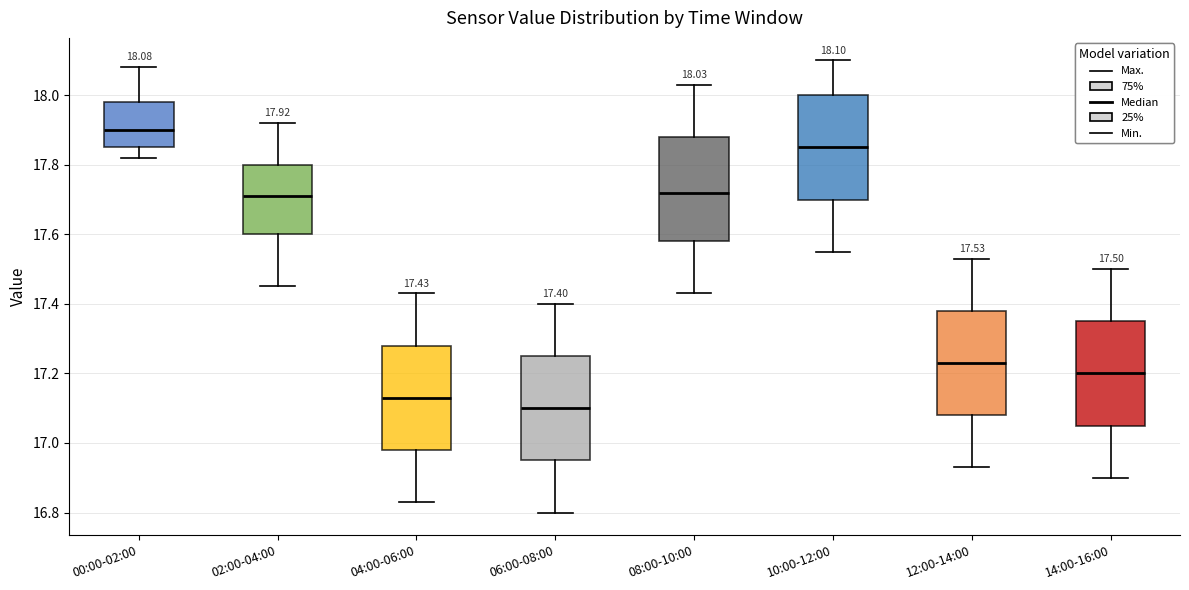

Which box has the highest median line?

00:00-02:00